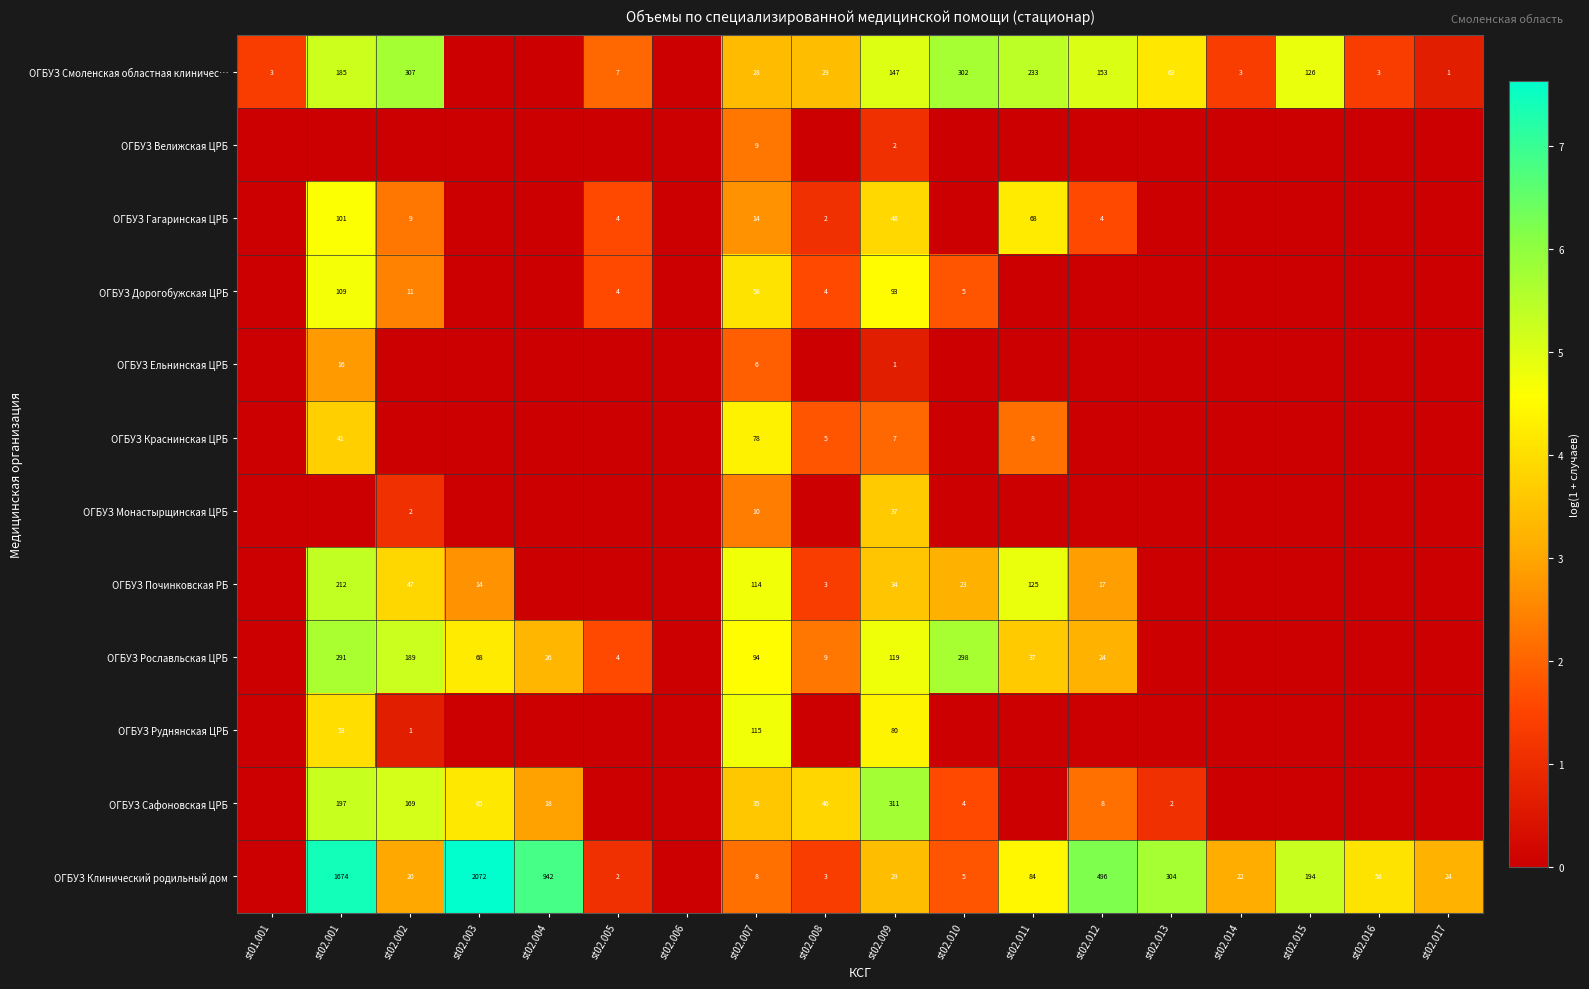

True or false: ОГБУЗ Гагаринская ЦРБ has a value of 1.1 at st02.012.

False